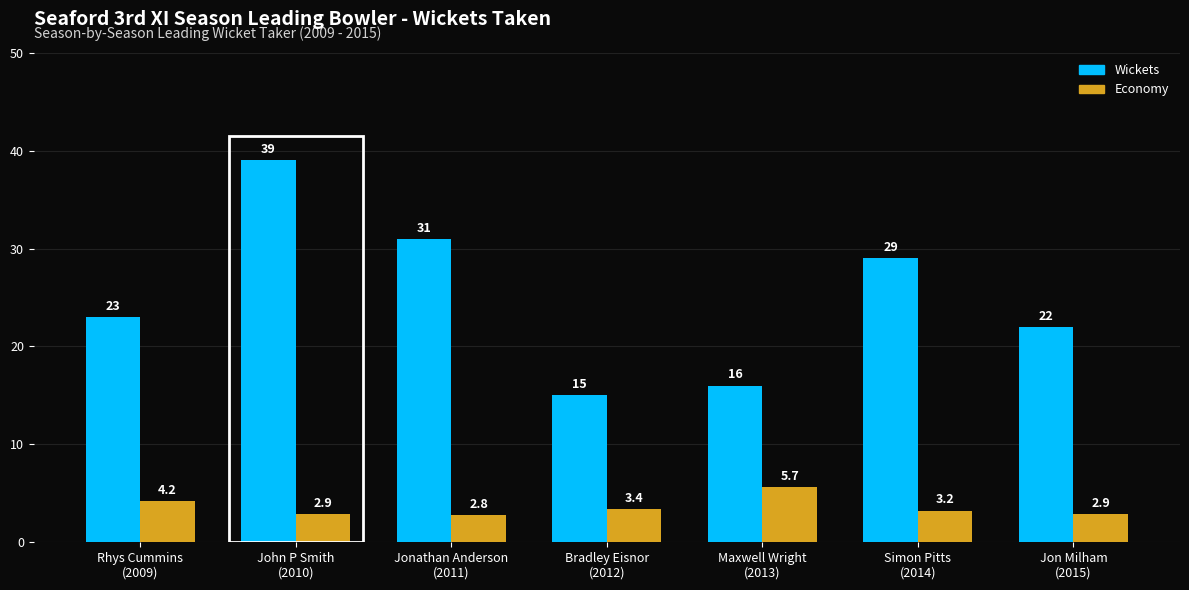

What is the value of the Wickets bar at the 7th from the left?

22.0